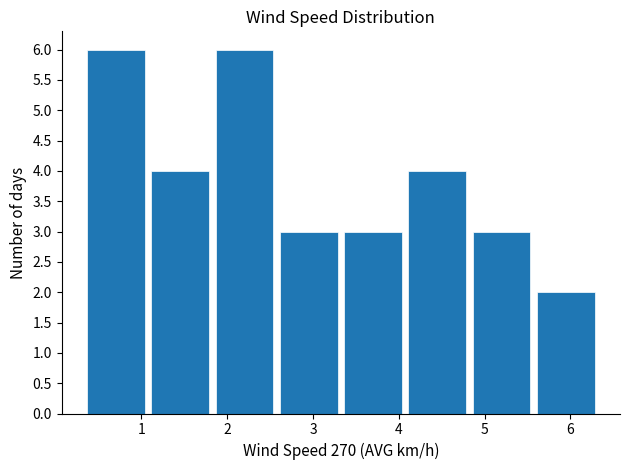

Reading left to right, list every bar in this chart as the range it spans on the x-axis followed by its height. Neither the bar edges nor the heights are printed on the chart, so give them approximately, as read against the axes.

0.3 to 1.1: 6
1.1 to 1.8: 4
1.8 to 2.6: 6
2.6 to 3.3: 3
3.3 to 4.1: 3
4.1 to 4.8: 4
4.8 to 5.6: 3
5.6 to 6.3: 2